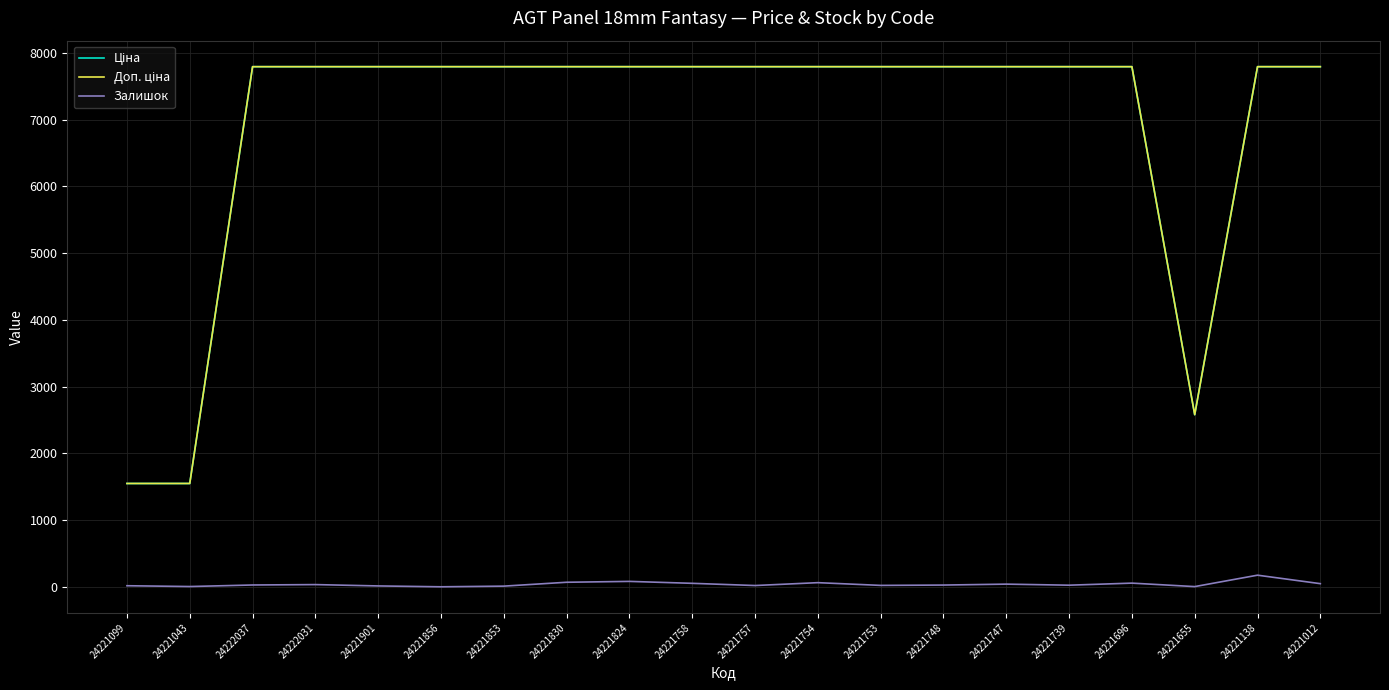

Does the chart have visible grid lines?

Yes